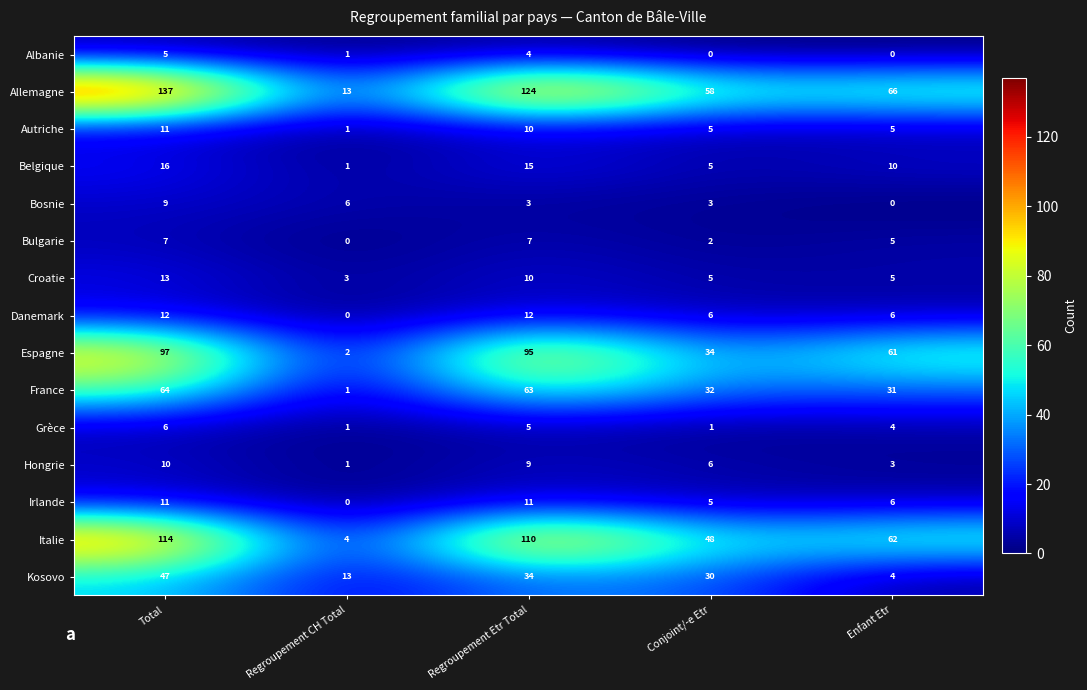

How many series are shown in this chart?

15